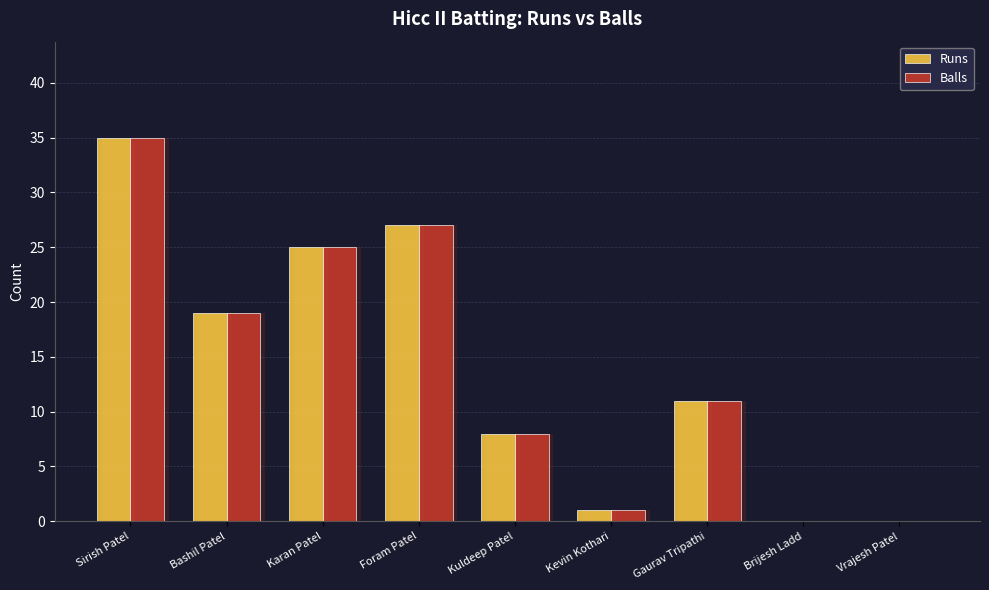

How many groups of bars are there?

9